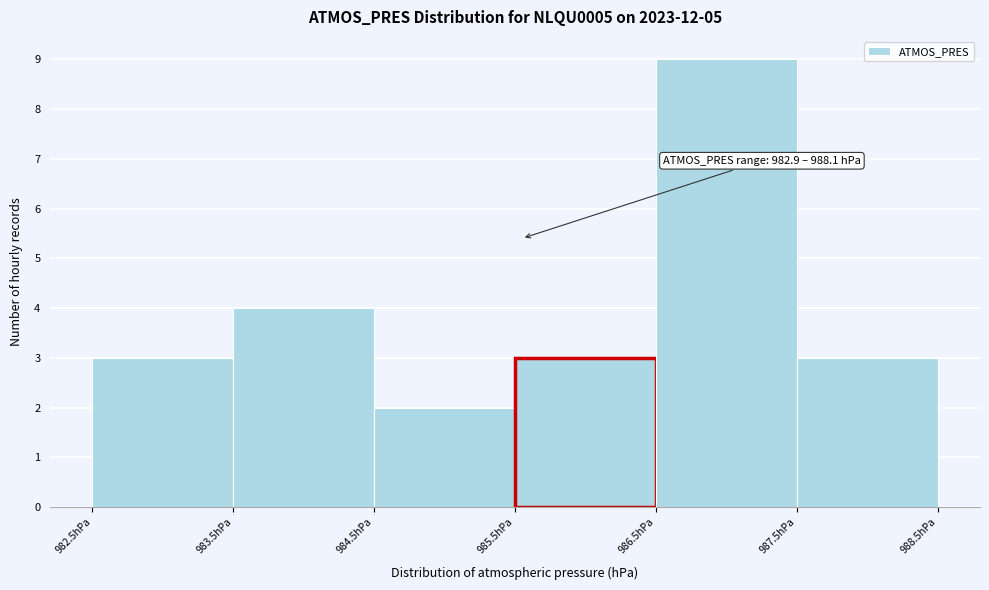

Over which range of the x-axis is the bar tallest?

986.5 to 987.5